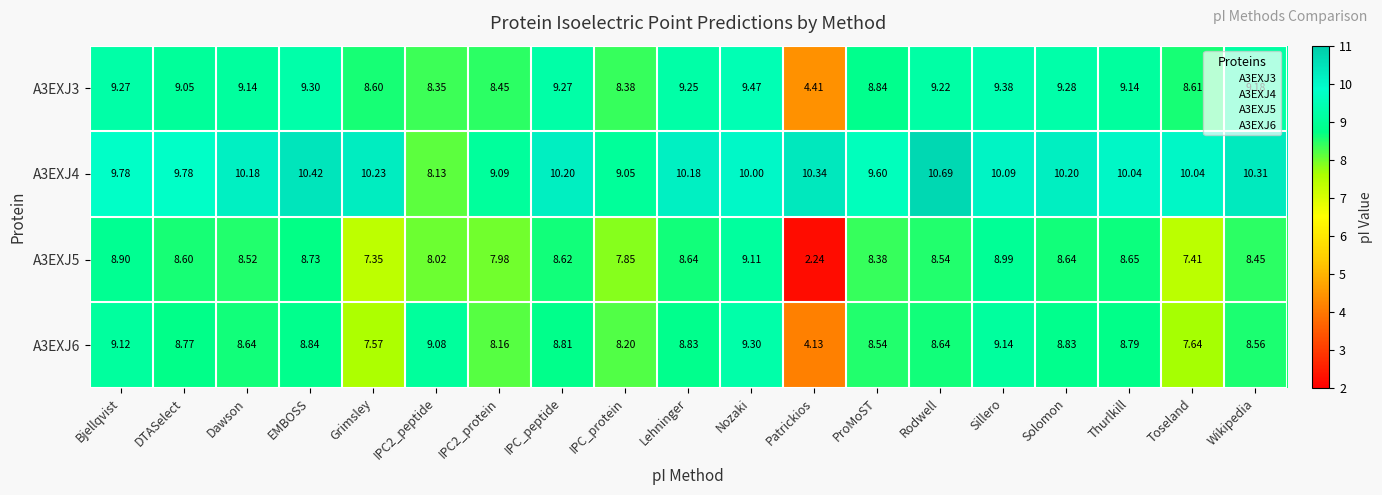

Where does the A3EXJ3 series first go above 9?

Bjellqvist